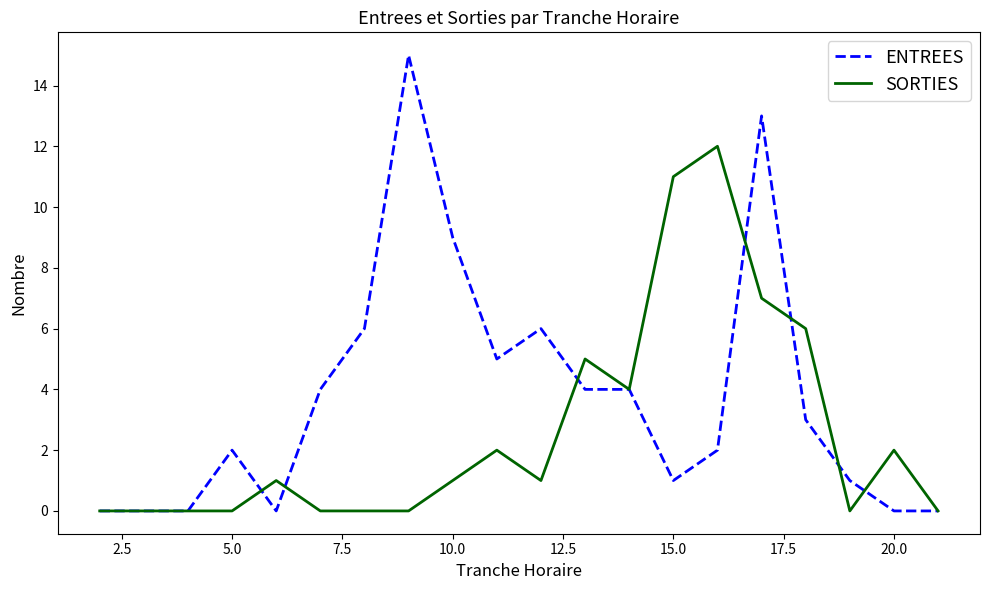

Which series has the largest range (max minus min)?

ENTREES